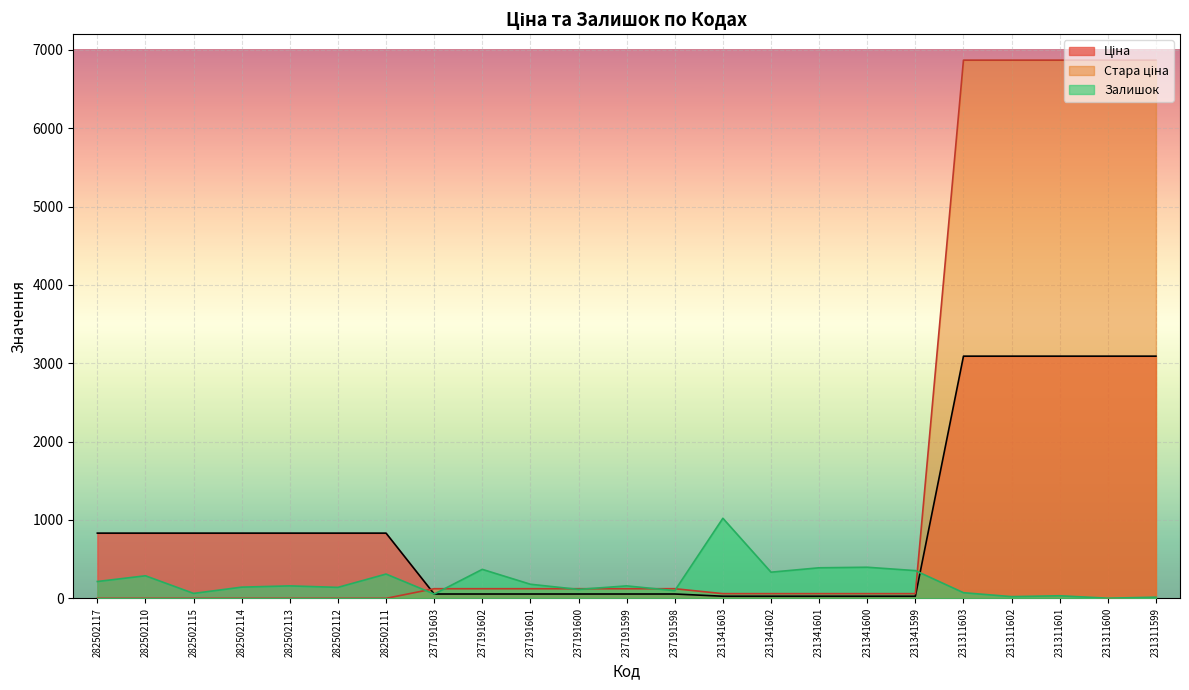

Which series ends up on top after the final intersection of Стара ціна and Залишок?

Стара ціна